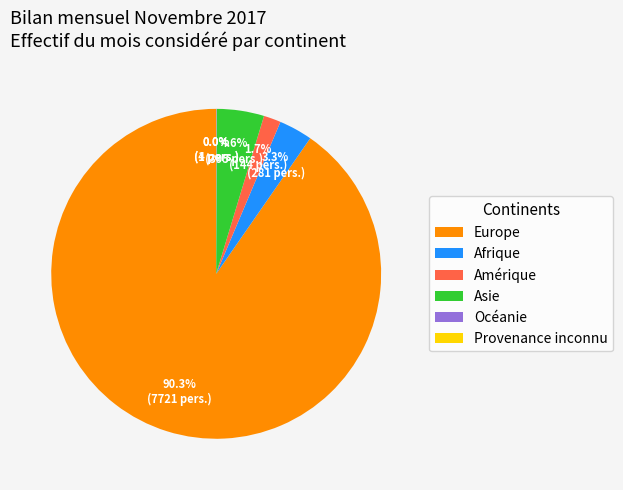

What percentage is the Europe slice, to the nearest percent?

90%